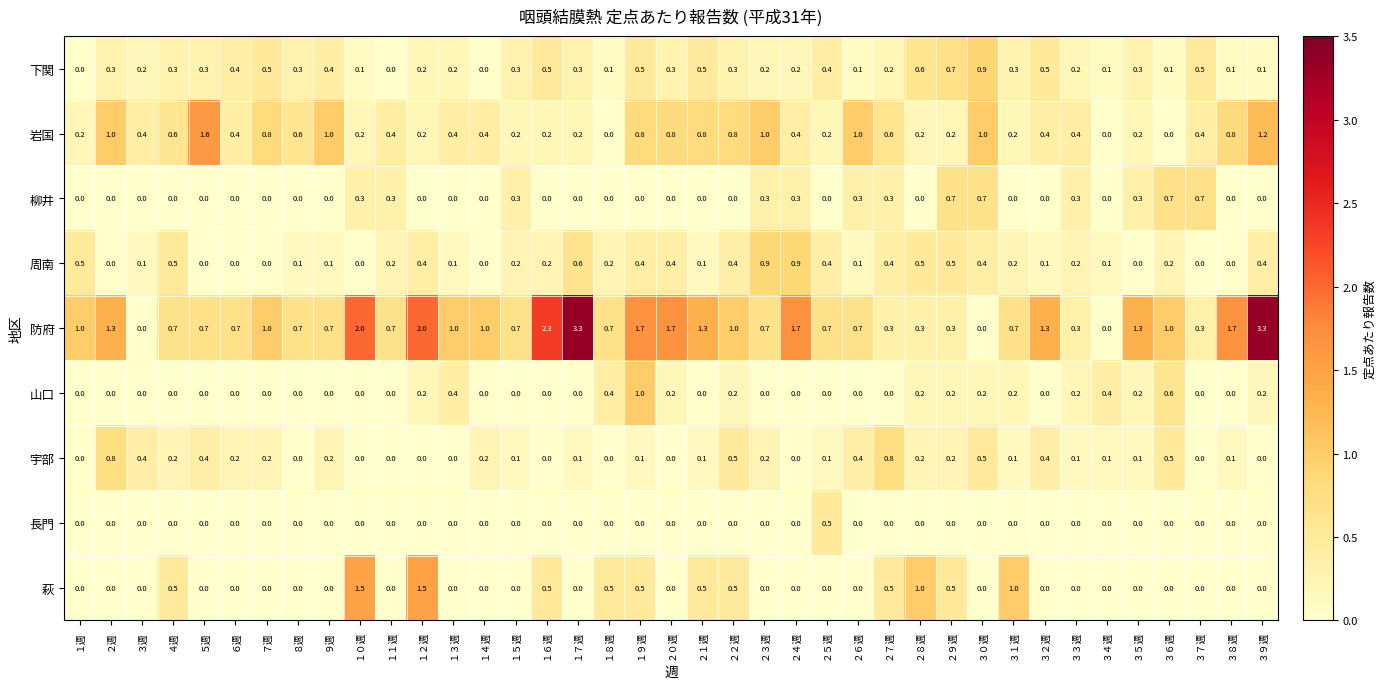

The 下関 series shows 0.5 at １９週. True or false?

True